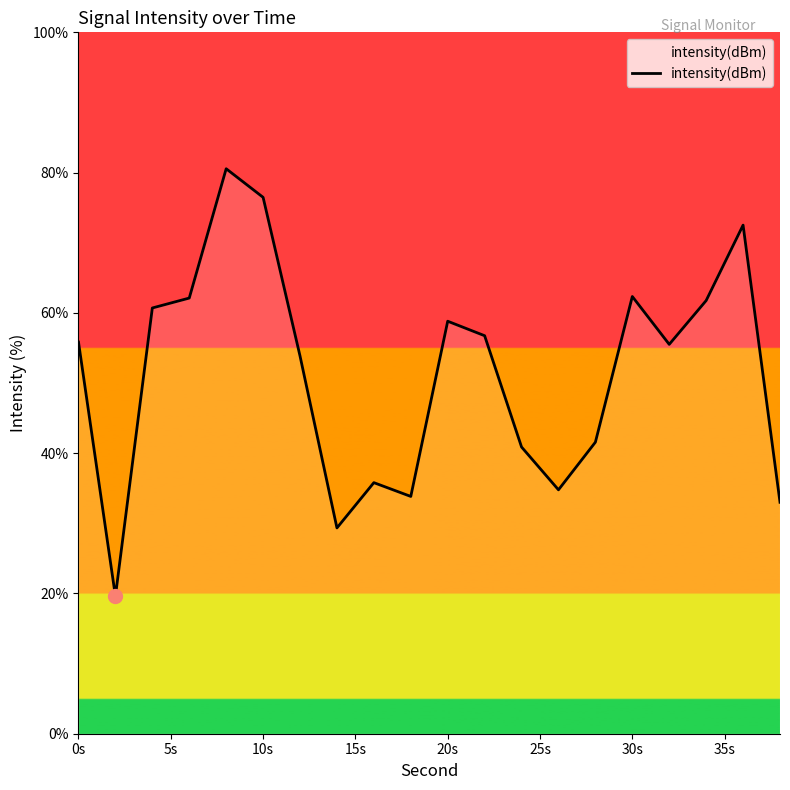

What is the difference between the maximum and minimum values?

60.9